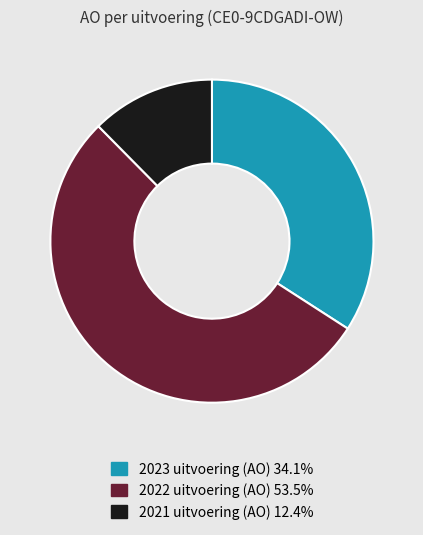

How many slices are in this pie chart?

3